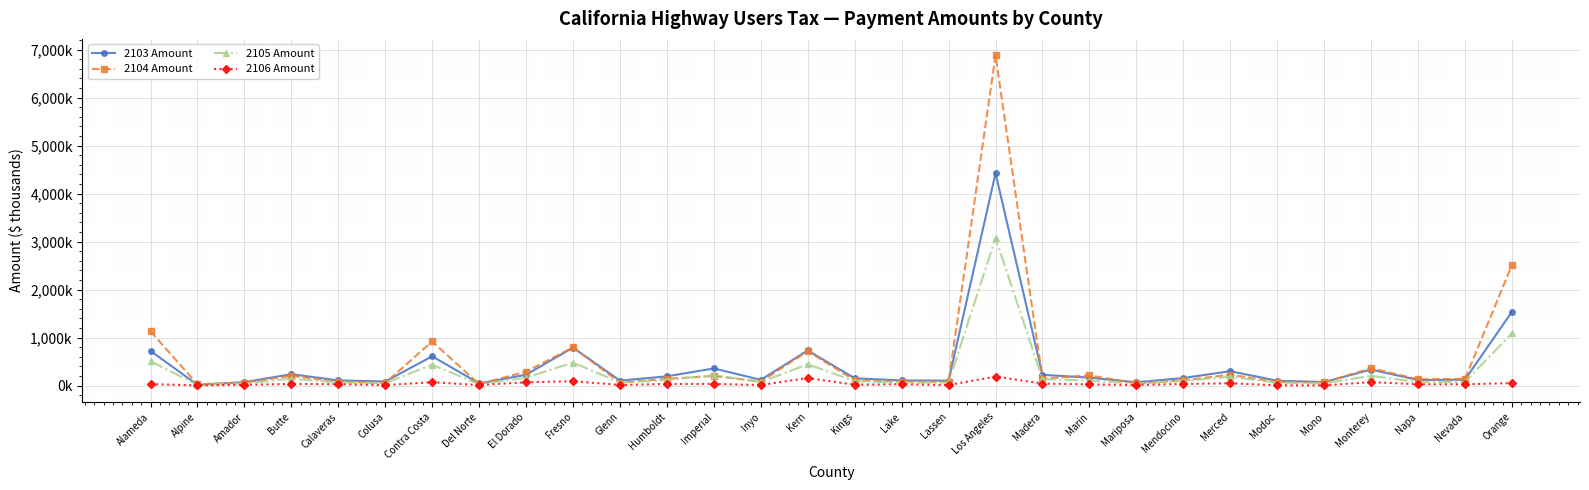

True or false: 2105 Amount and 2106 Amount cross at least once.

False